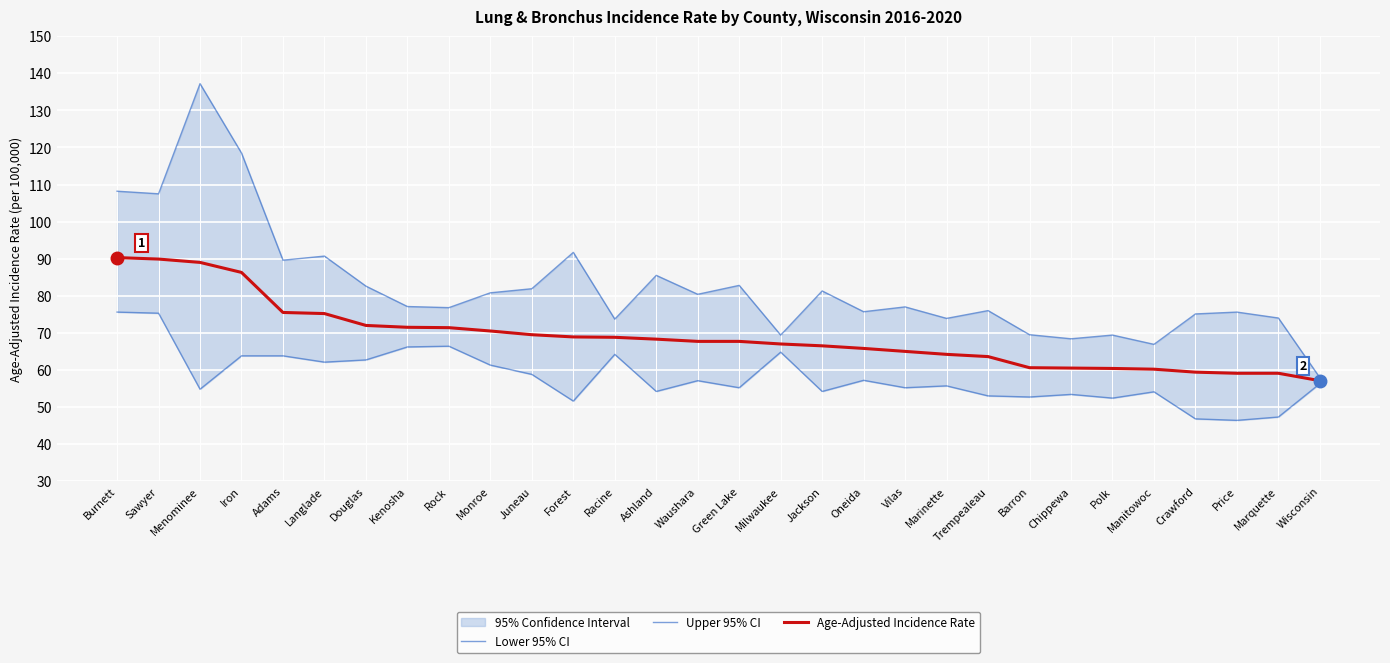

At which label does Lower 95% CI first exceed 56?

Burnett